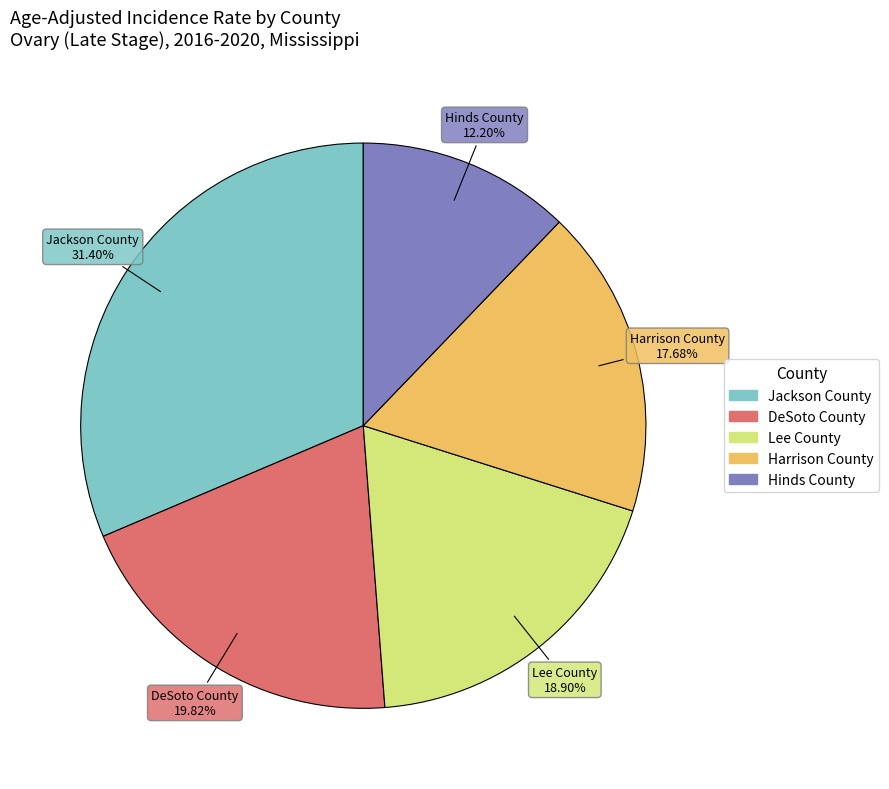

To the nearest percent, what is the difference between the largest and smallest slice percentages?

19%